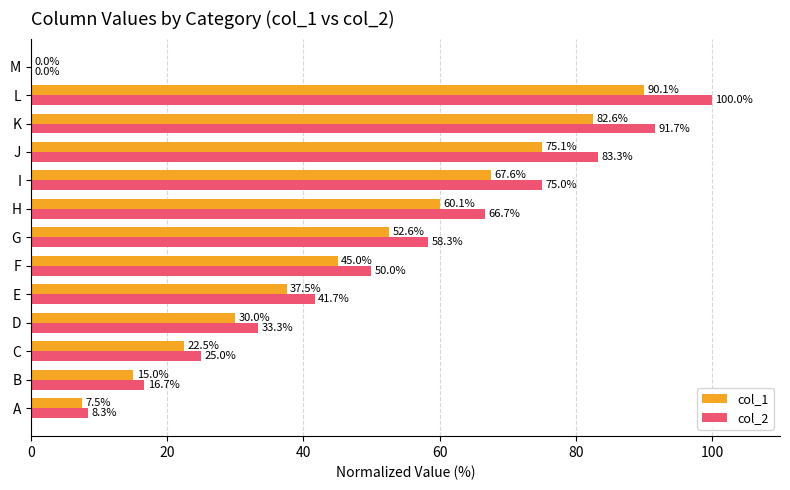

What are all the series names shown in the legend?

col_1, col_2